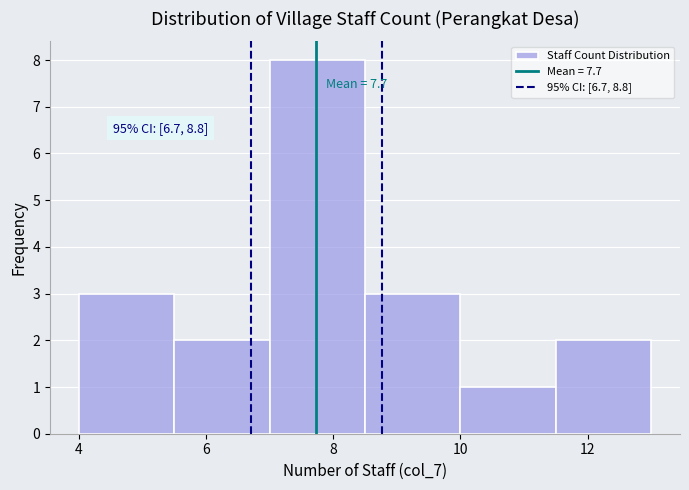

Over which range of the x-axis is the bar tallest?

7.0 to 8.5